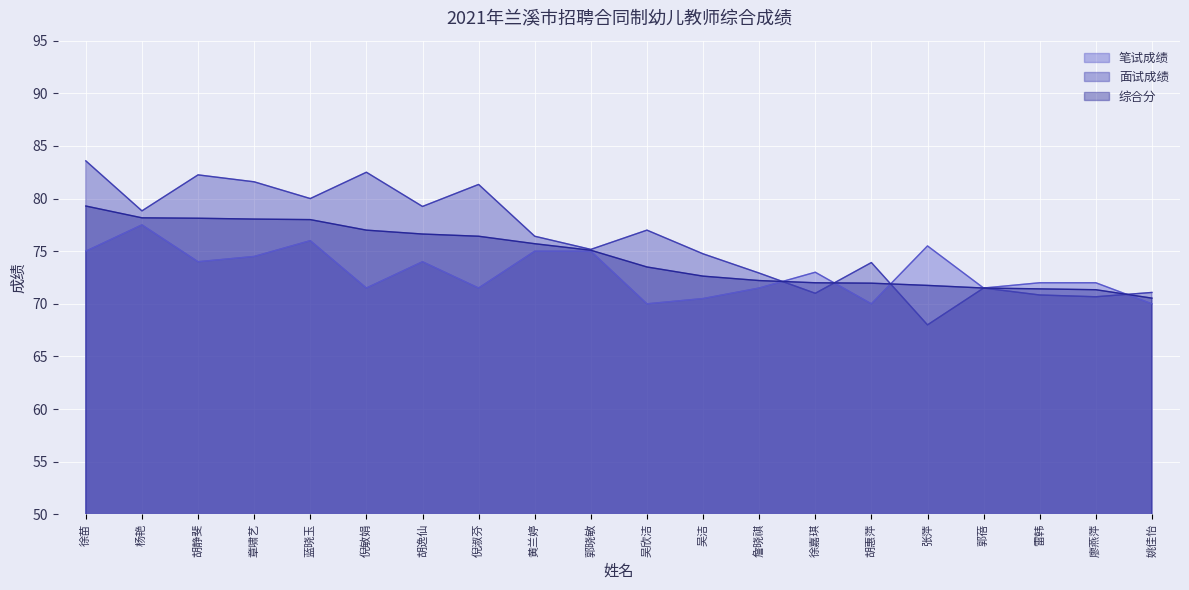

At which category is the sum across all series the highest?

徐苗